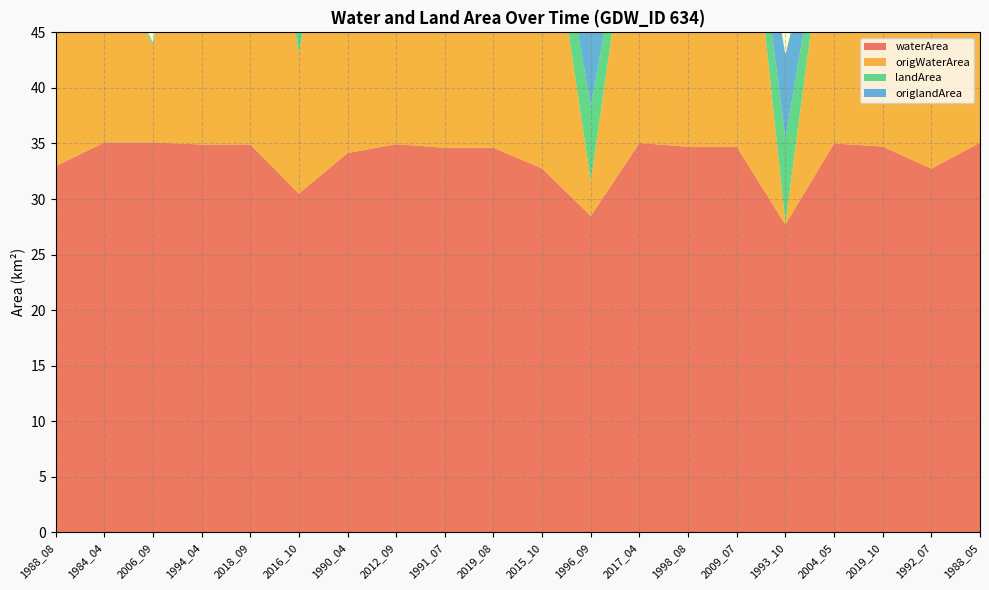

Reading left to right, extract all data points from this chart.

waterArea: 33.0	35.1	35.1	34.9	34.9	30.5	34.1	34.9	34.6	34.6	32.8	28.5	35.0	34.7	34.7	27.7	35.0	34.7	32.7	35.1
origWaterArea: 26.9	17.9	8.7	34.7	34.7	12.6	32.4	34.7	32.9	33.5	28.1	3.1	27.1	33.7	34.4	0.2	25.8	32.7	27.6	35.0
landArea: 2.3	0.2	0.2	0.4	0.4	4.8	1.1	0.3	0.7	0.7	2.5	6.8	0.2	0.6	0.6	7.6	0.3	0.5	2.5	0.2
origlandArea: 2.2	0.1	0.1	0.3	0.4	4.8	1.1	0.3	0.7	0.7	2.5	6.7	0.2	0.6	0.6	7.5	0.2	0.5	2.5	0.1